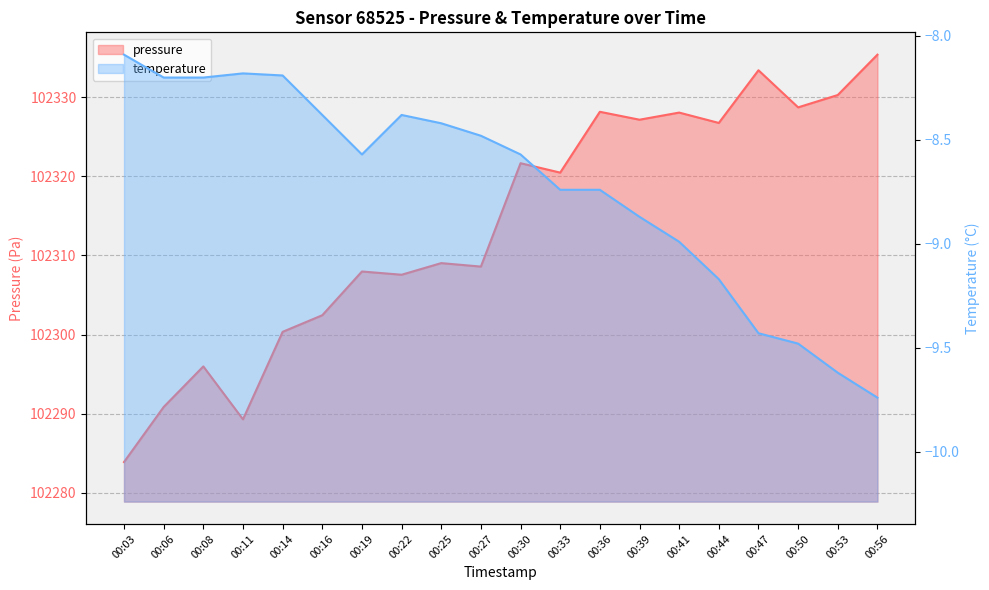

Which label corresponds to the smallest value in the chart?

00:56